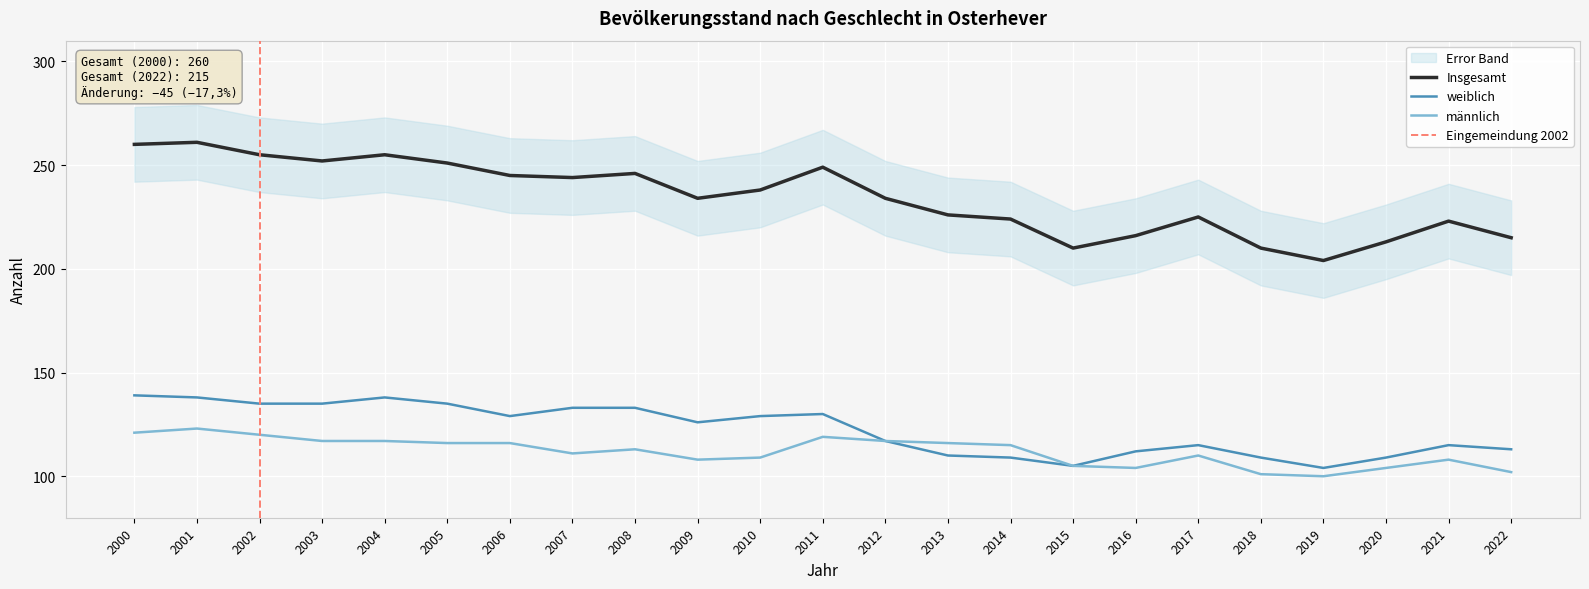

What is the total value across all series at 2019?

408